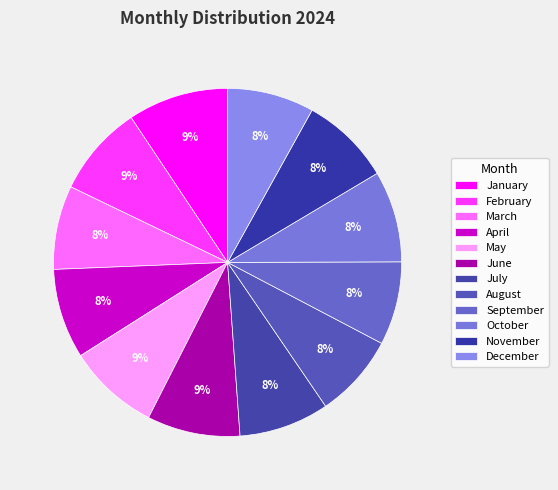

How many segments does this pie chart have?

12